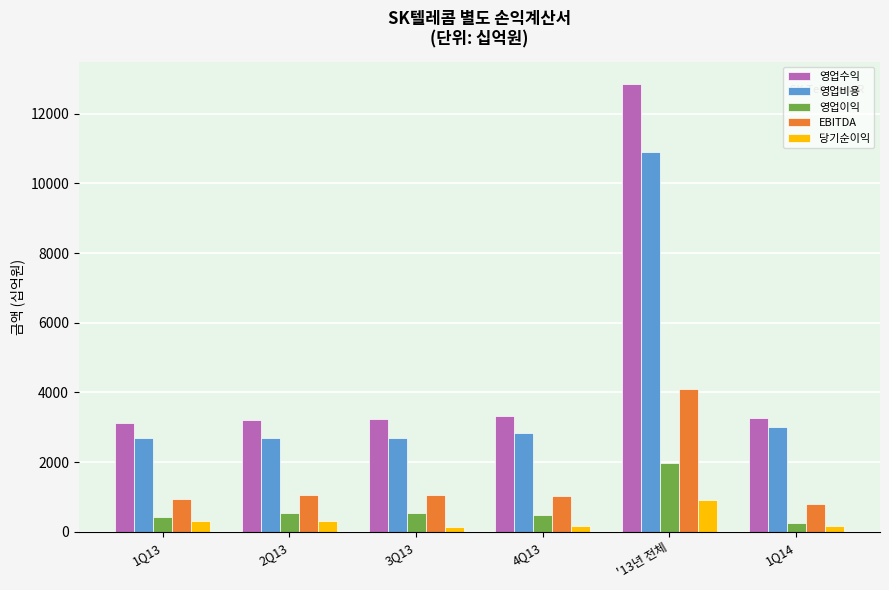

Rank the series by their maximum value, from lowest to highest.

당기순이익, 영업이익, EBITDA, 영업비용, 영업수익